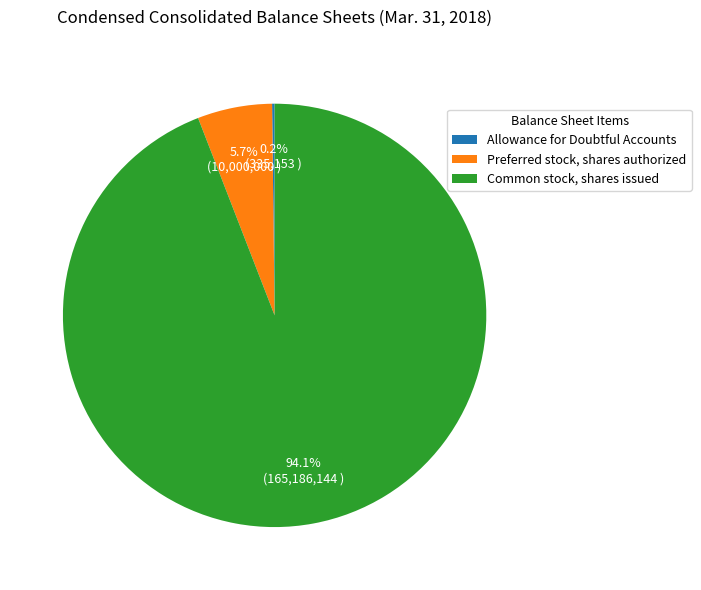

What is the largest slice in the pie chart?

Common stock, shares issued